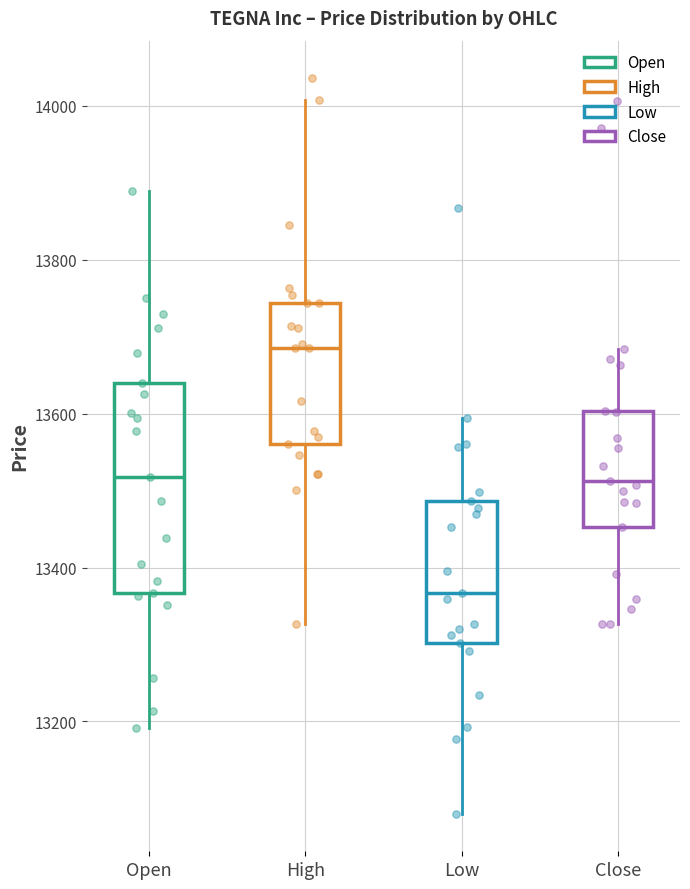

Reading left to right, read every box against the y-axis: the position of its median line, the range the box covers, and the ends of its whiskers. The values are not printed on the chart, so give them approximately, as read against the axis.

Open: median 13520, box 13360 to 13640, whiskers 13200 to 13900
High: median 13680, box 13560 to 13740, whiskers 13320 to 14000
Low: median 13360, box 13300 to 13480, whiskers 13080 to 13600
Close: median 13520, box 13460 to 13600, whiskers 13320 to 13680